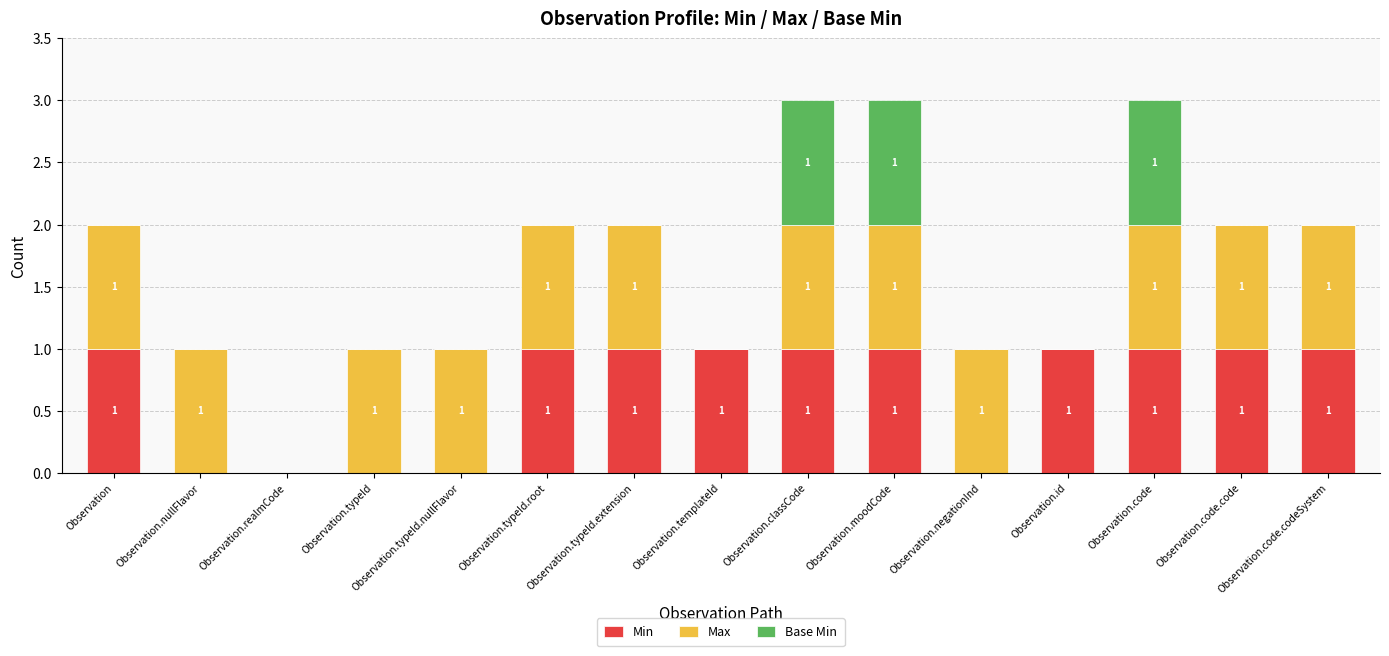

What are all the series names shown in the legend?

Min, Max, Base Min